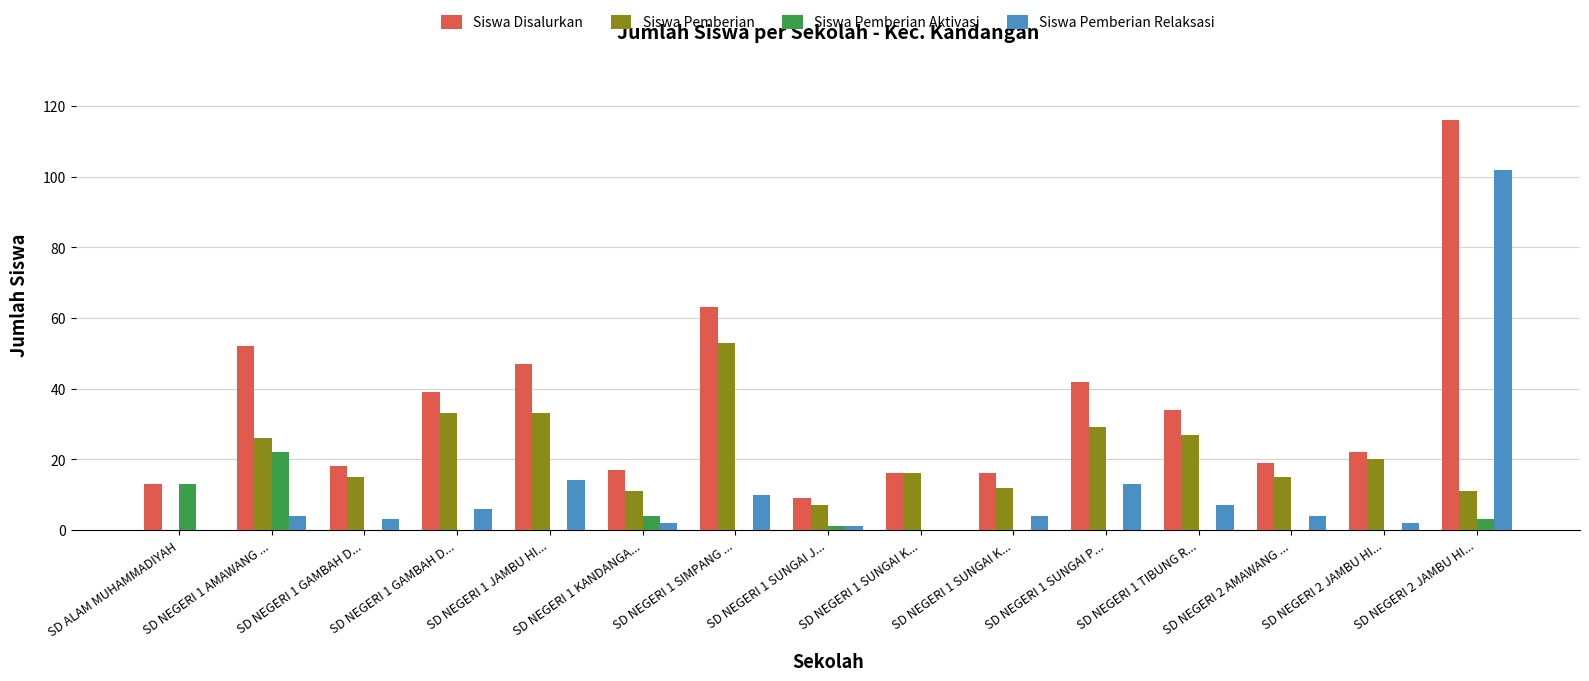

What are all the series names shown in the legend?

Siswa Disalurkan, Siswa Pemberian, Siswa Pemberian Aktivasi, Siswa Pemberian Relaksasi